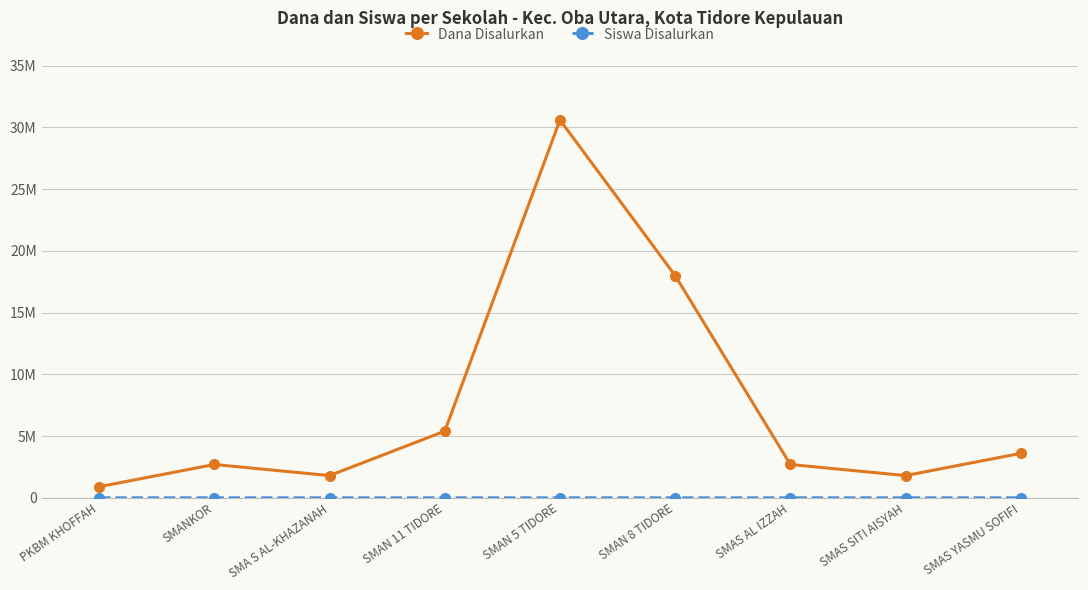

What is the sum of the Dana Disalurkan values at SMAN 5 TIDORE and SMAS AL IZZAH?

33300000